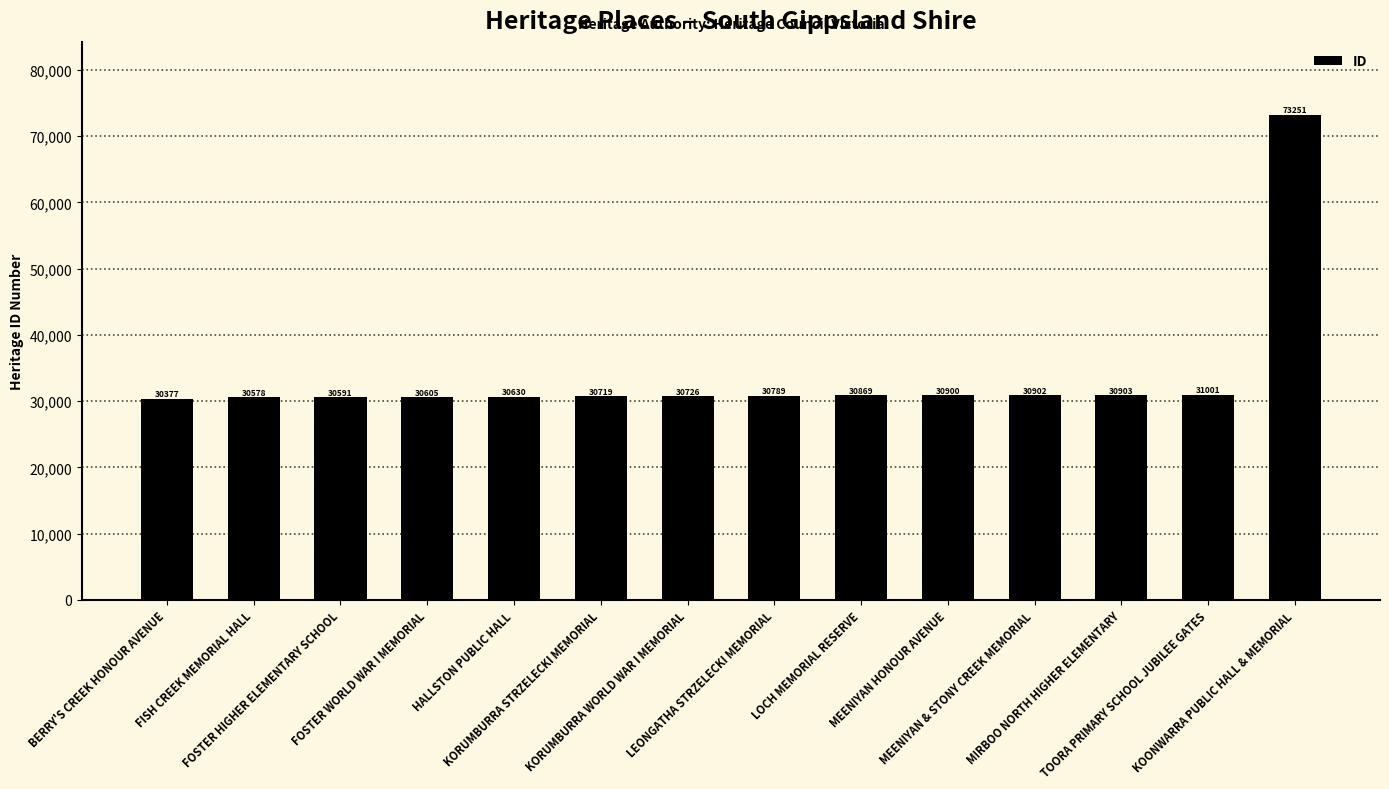

Reading left to right, transcribe all the data shown in this chart.

BERRY'S CREEK HONOUR AVENUE=30377	FISH CREEK MEMORIAL HALL=30578	FOSTER HIGHER ELEMENTARY SCHOOL=30591	FOSTER WORLD WAR I MEMORIAL=30605	HALLSTON PUBLIC HALL=30630	KORUMBURRA STRZELECKI MEMORIAL=30719	KORUMBURRA WORLD WAR I MEMORIAL=30726	LEONGATHA STRZELECKI MEMORIAL=30789	LOCH MEMORIAL RESERVE=30869	MEENIYAN HONOUR AVENUE=30900	MEENIYAN & STONY CREEK MEMORIAL=30902	MIRBOO NORTH HIGHER ELEMENTARY=30903	TOORA PRIMARY SCHOOL JUBILEE GATES=31001	KOONWARRA PUBLIC HALL & MEMORIAL=73251